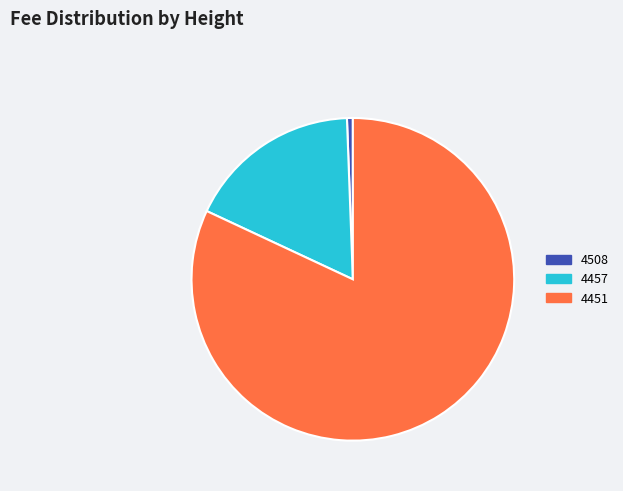

Which slice is the largest?

4451